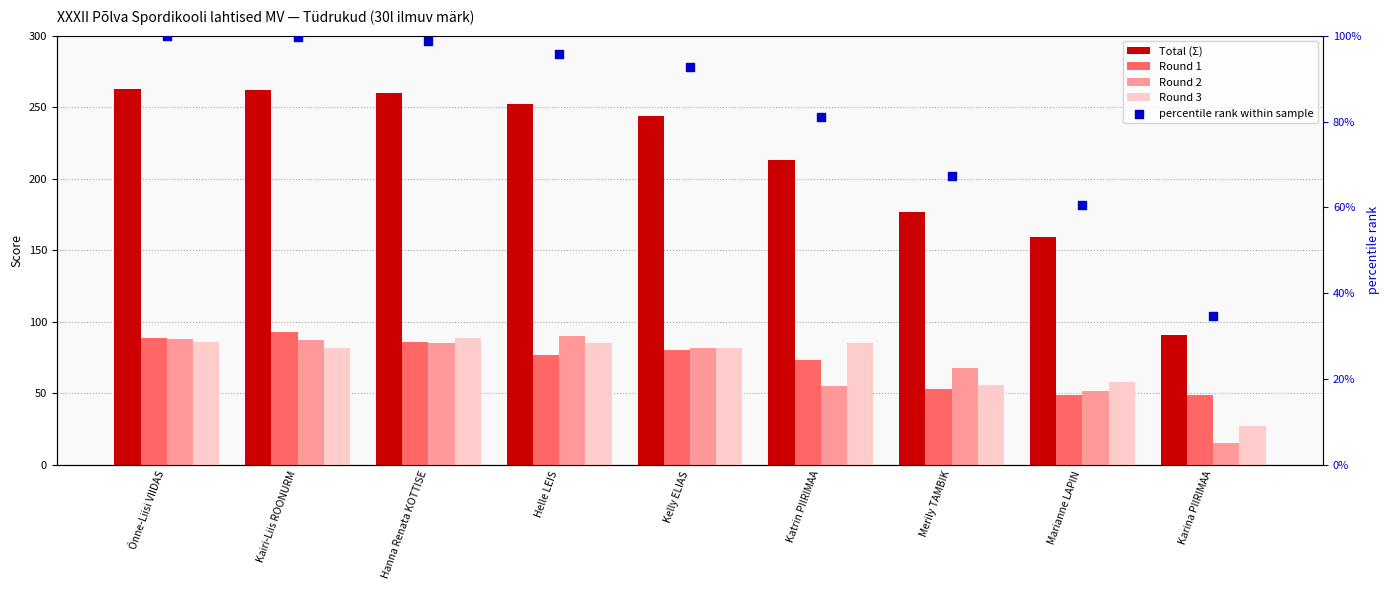

What are all the series names shown in the legend?

Total (Σ), Round 1, Round 2, Round 3, percentile rank within sample